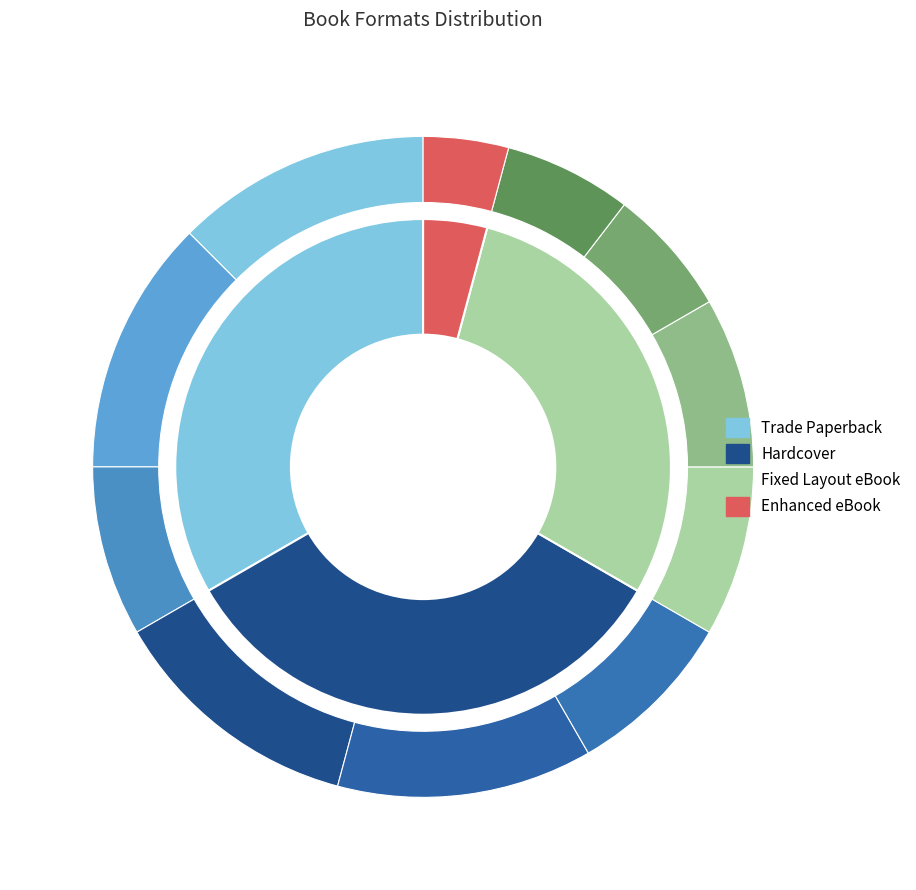

Rank the categories by value from lowest to highest.

Enhanced eBook, Fixed Layout eBook, Trade Paperback, Hardcover